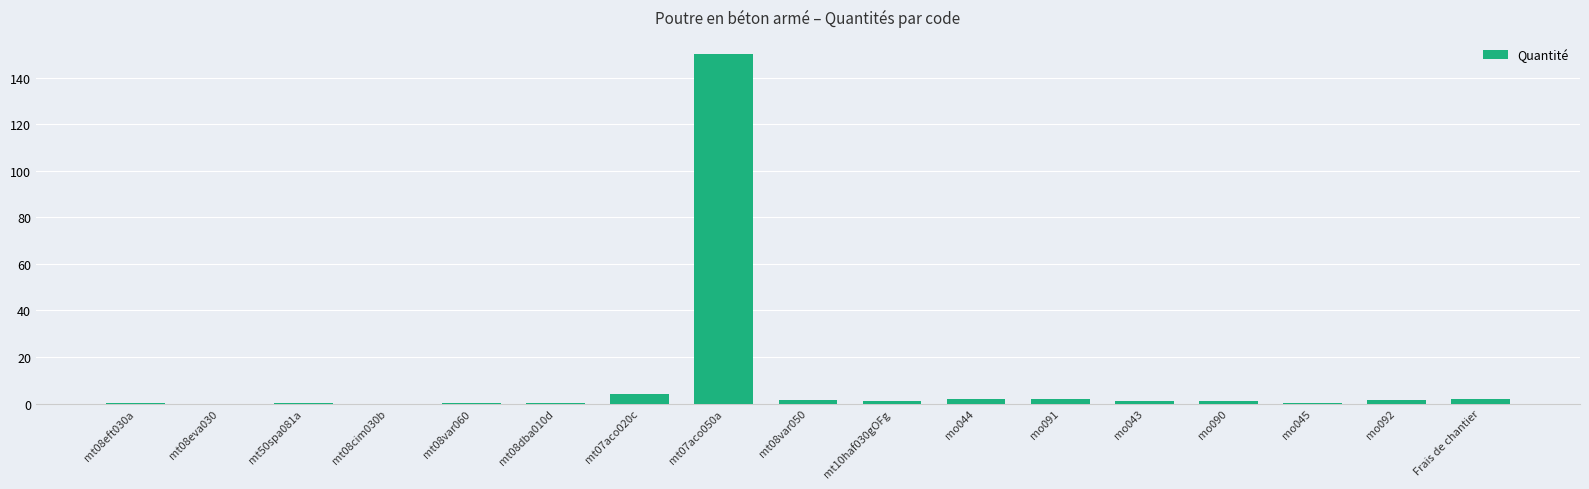

The value at mo043 is 1.2. True or false?

True